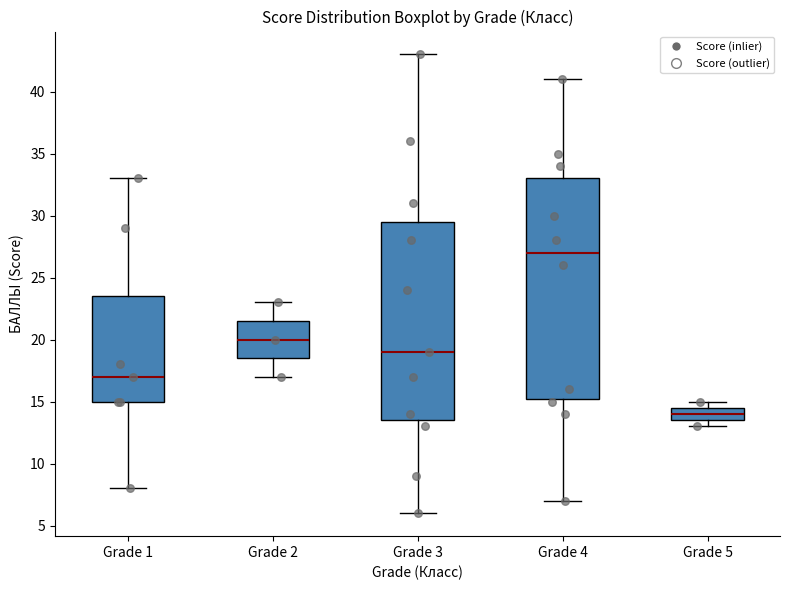

Where does the median line of the box for Grade 4 sit on the y-axis? The values are not printed on the chart, so give them approximately, as read against the axis.

27.0